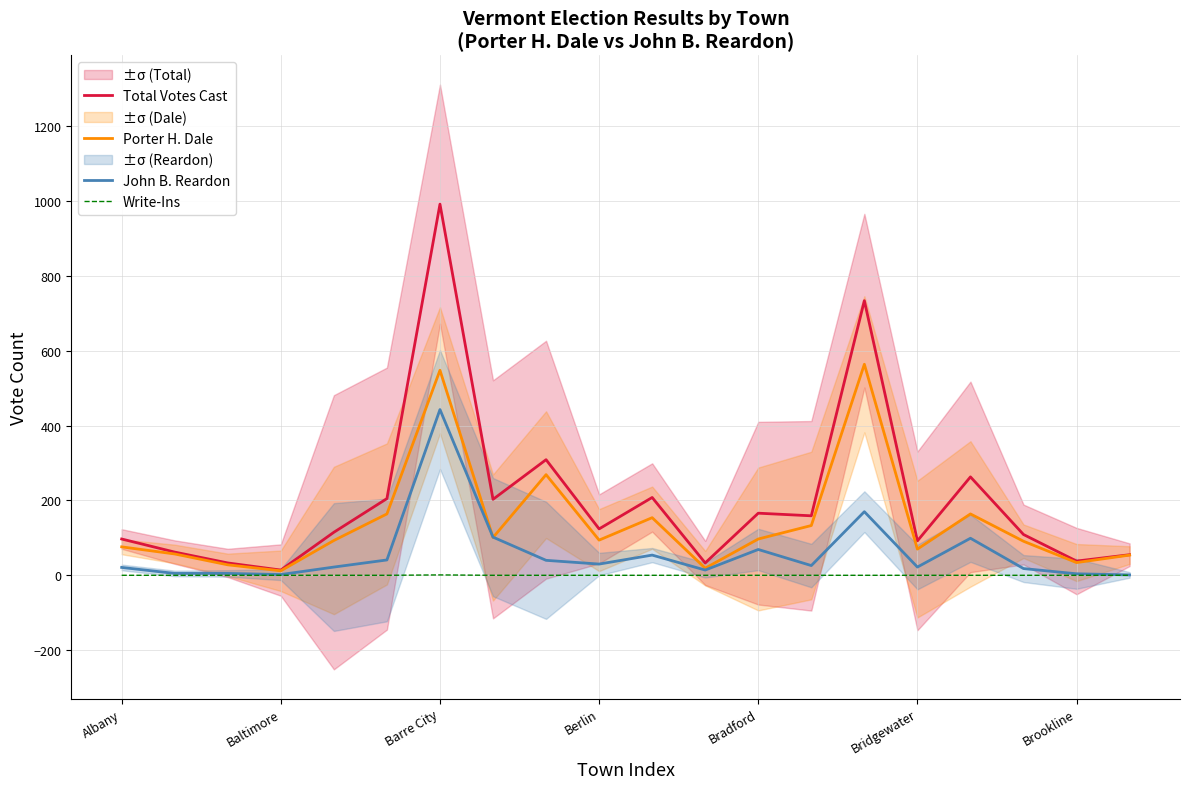

Does the chart have visible grid lines?

Yes